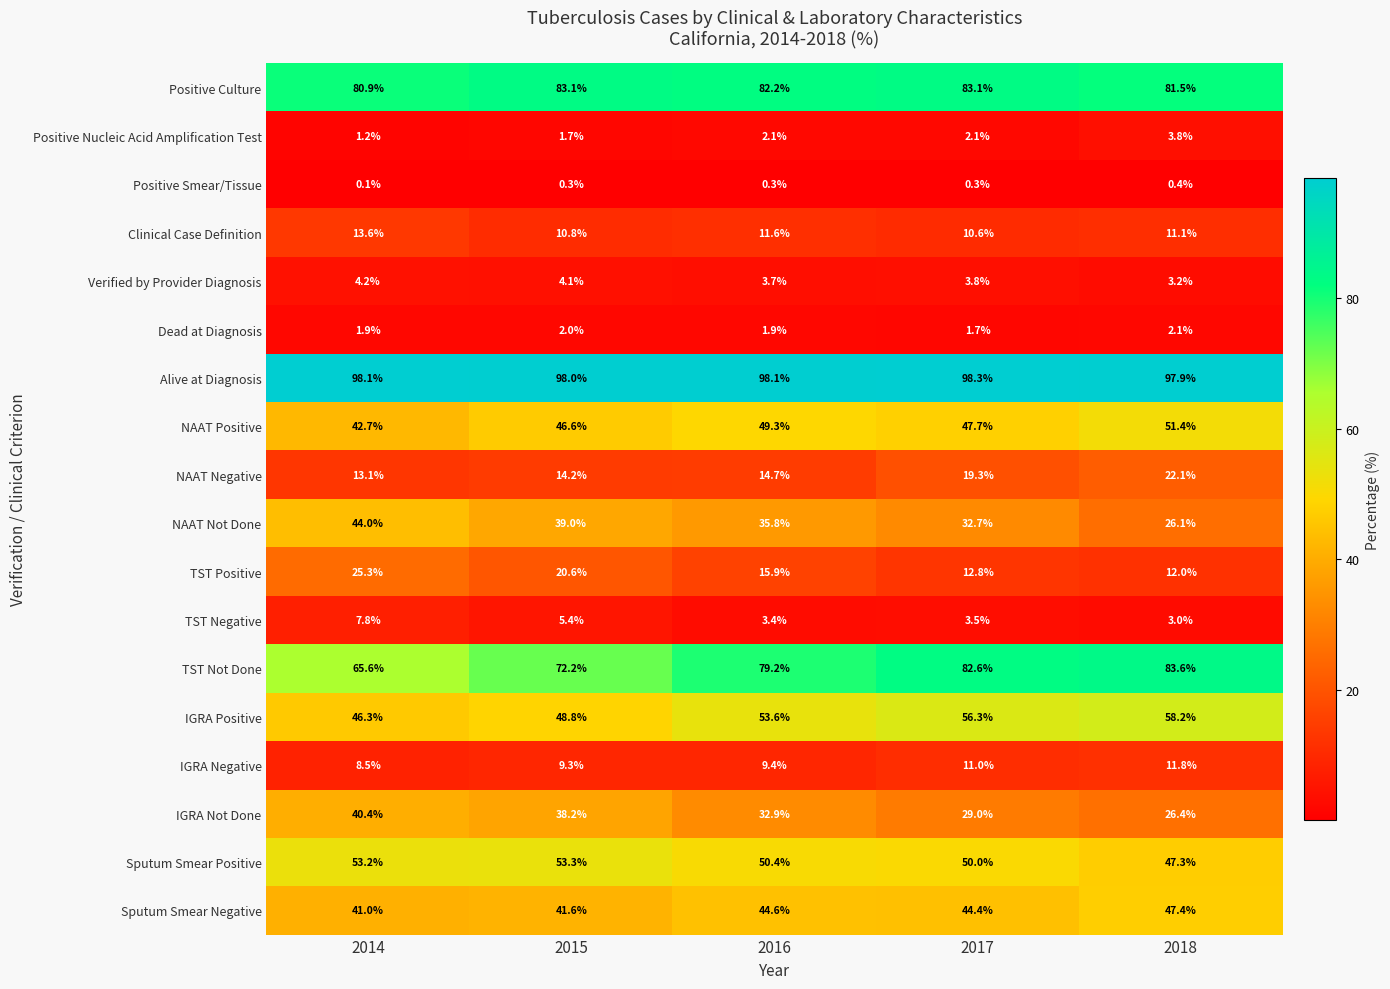

List the series in order of their peak value, lowest first.

Positive Smear/Tissue, Dead at Diagnosis, Positive Nucleic Acid Amplification Test, Verified by Provider Diagnosis, TST Negative, IGRA Negative, Clinical Case Definition, NAAT Negative, TST Positive, IGRA Not Done, NAAT Not Done, Sputum Smear Negative, NAAT Positive, Sputum Smear Positive, IGRA Positive, Positive Culture, TST Not Done, Alive at Diagnosis